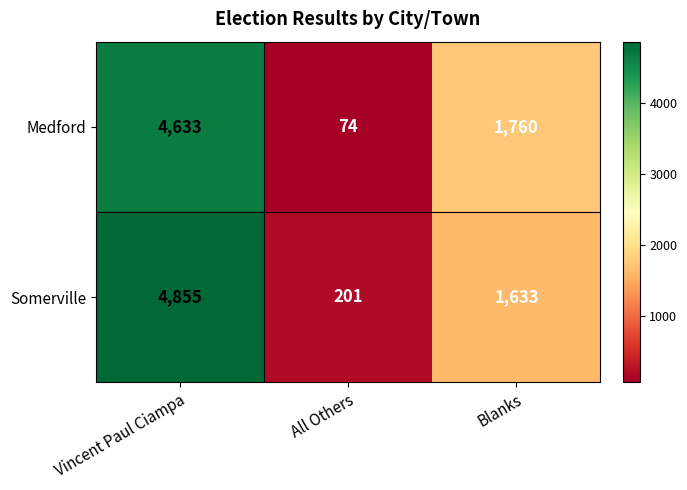

How many values in the Medford series are below 1760?

1